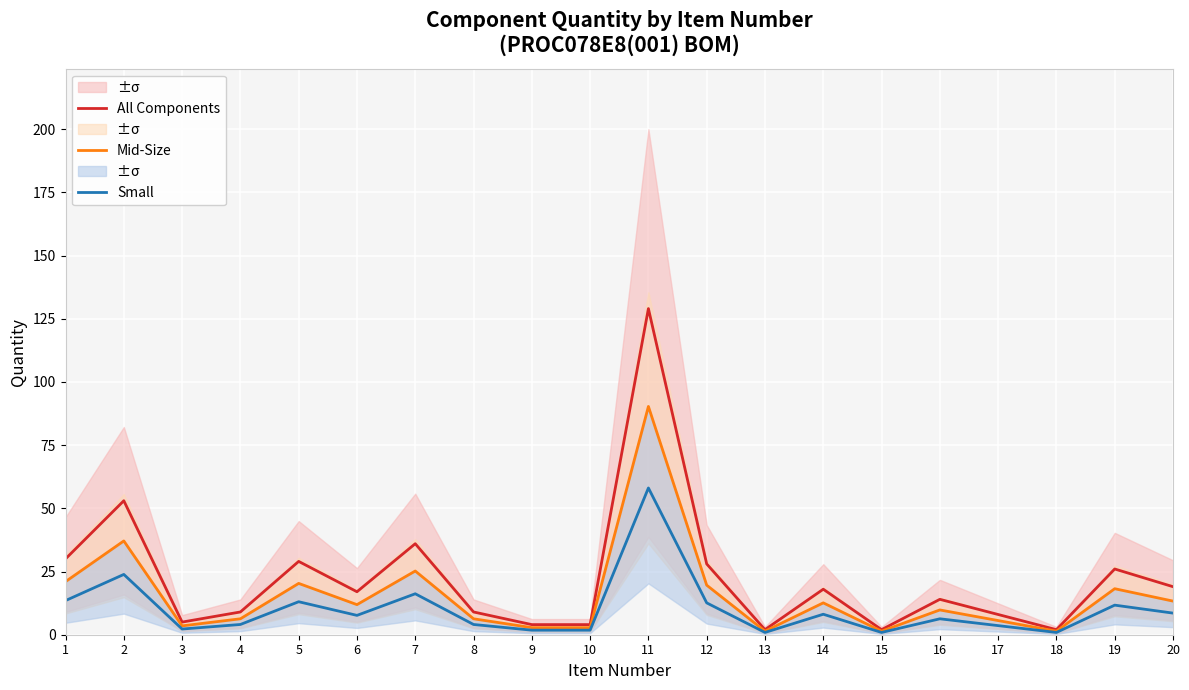

Which category has the highest value across all series?

11